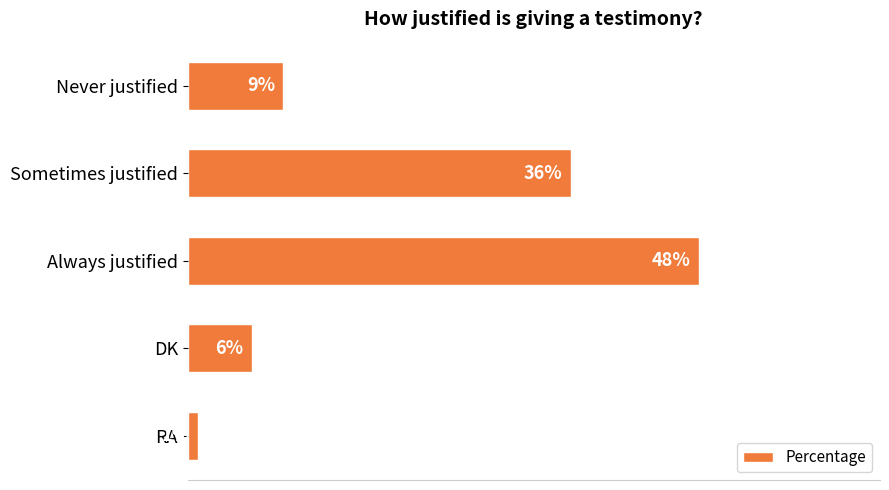

Between DK and Sometimes justified, which is larger?

Sometimes justified